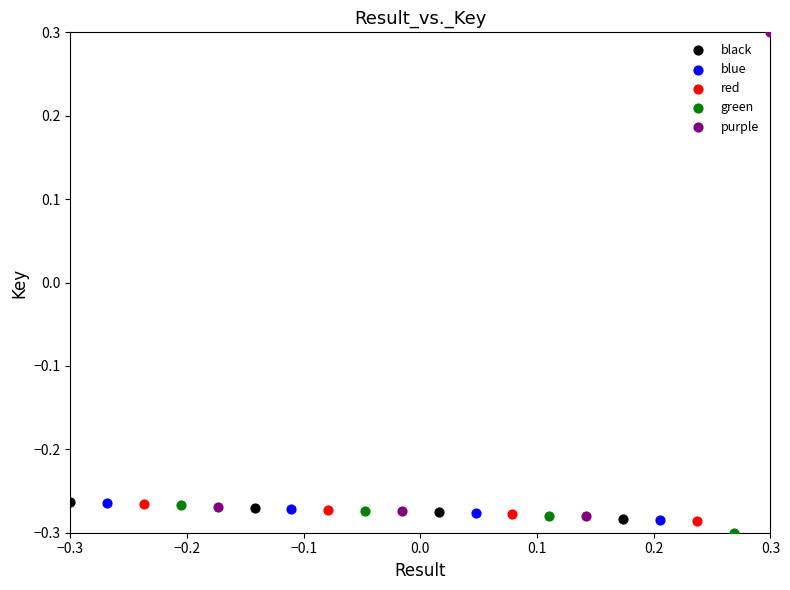

Which series has the widest spread of Y values?

purple